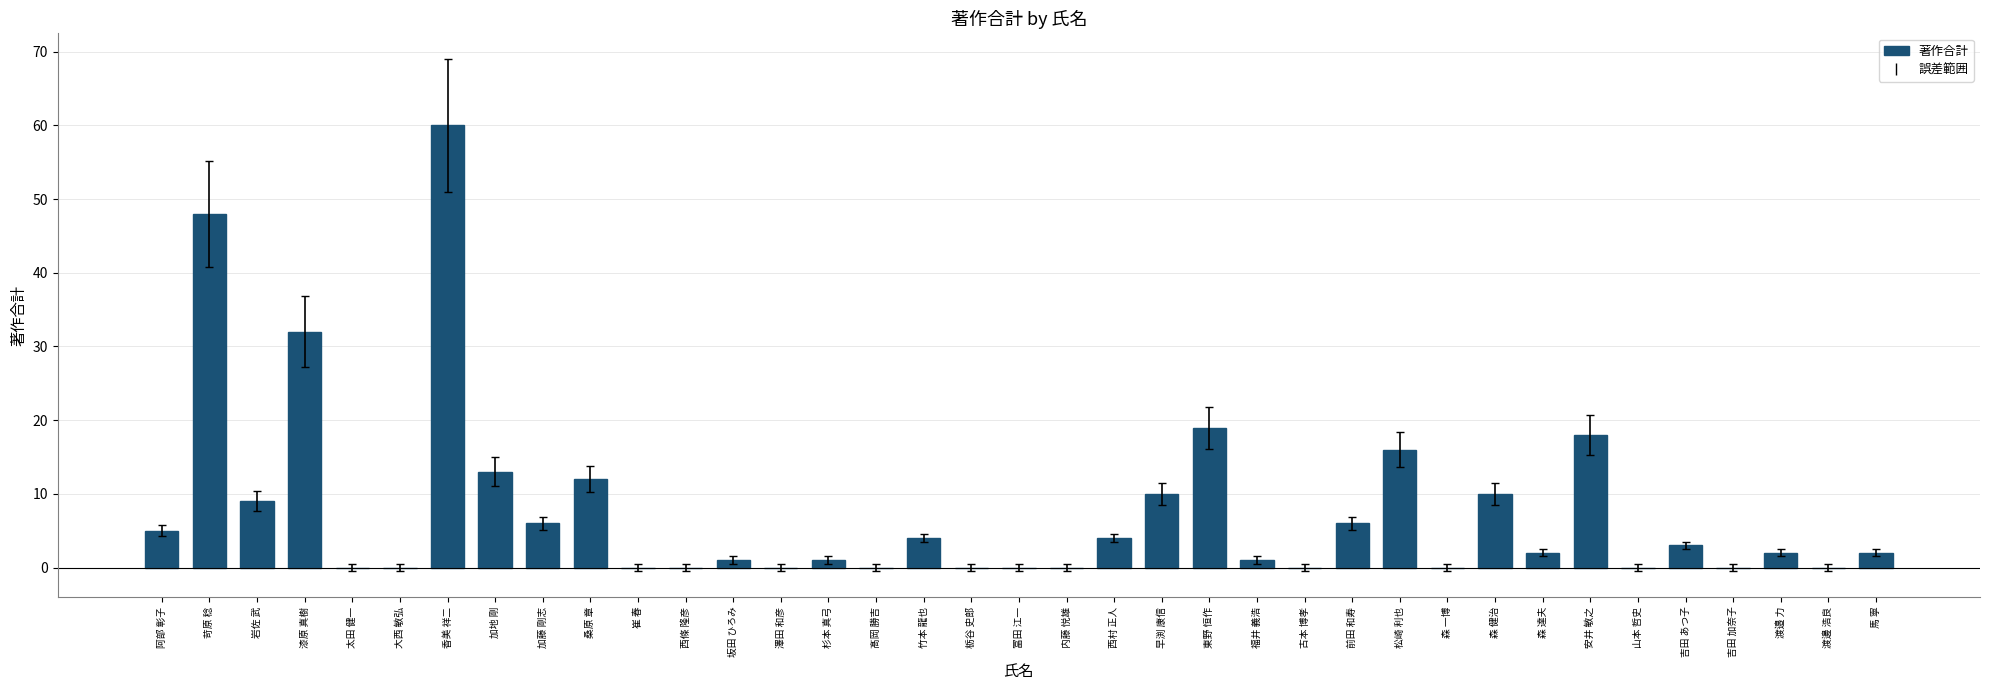

What is the maximum value shown in the chart?

60